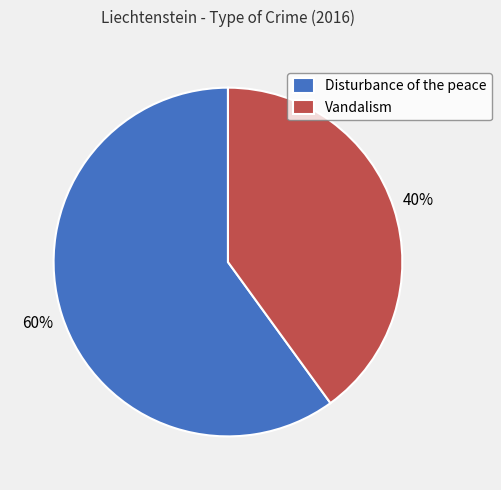

To the nearest percent, what portion does Vandalism represent?

40%